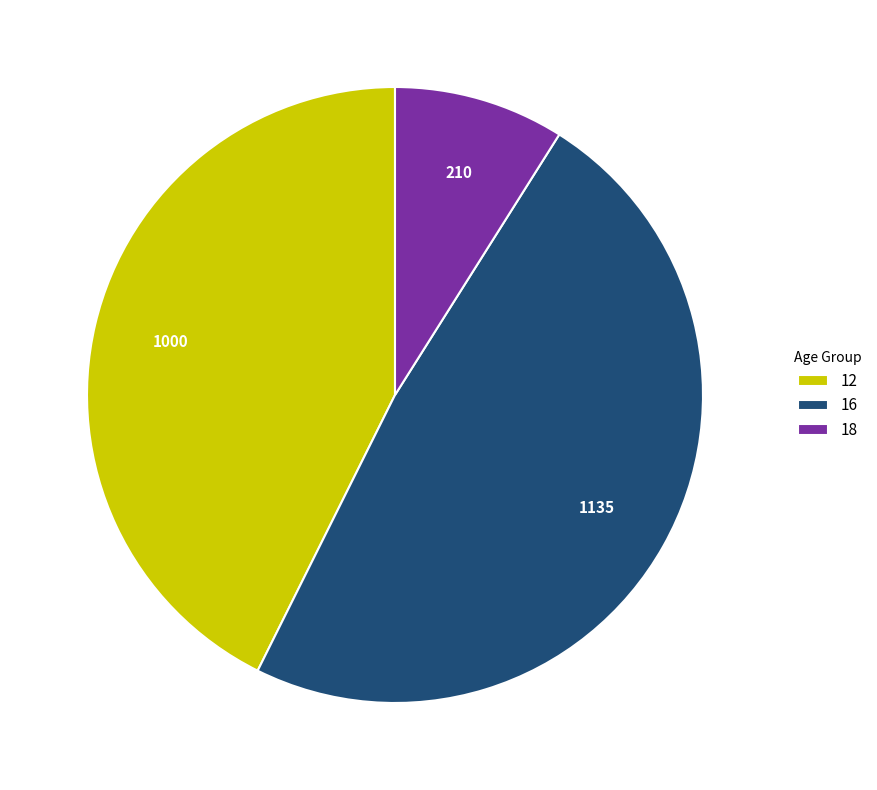

Is the sum of 18 and 16 greater than half?

Yes